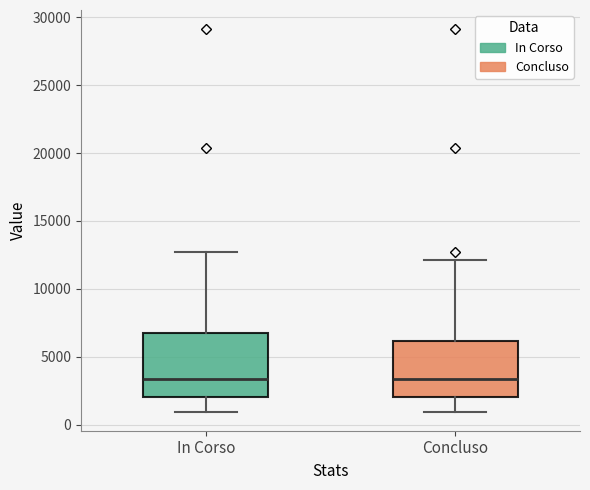

Where does the median line of the box for In Corso sit on the y-axis? The values are not printed on the chart, so give them approximately, as read against the axis.

3500